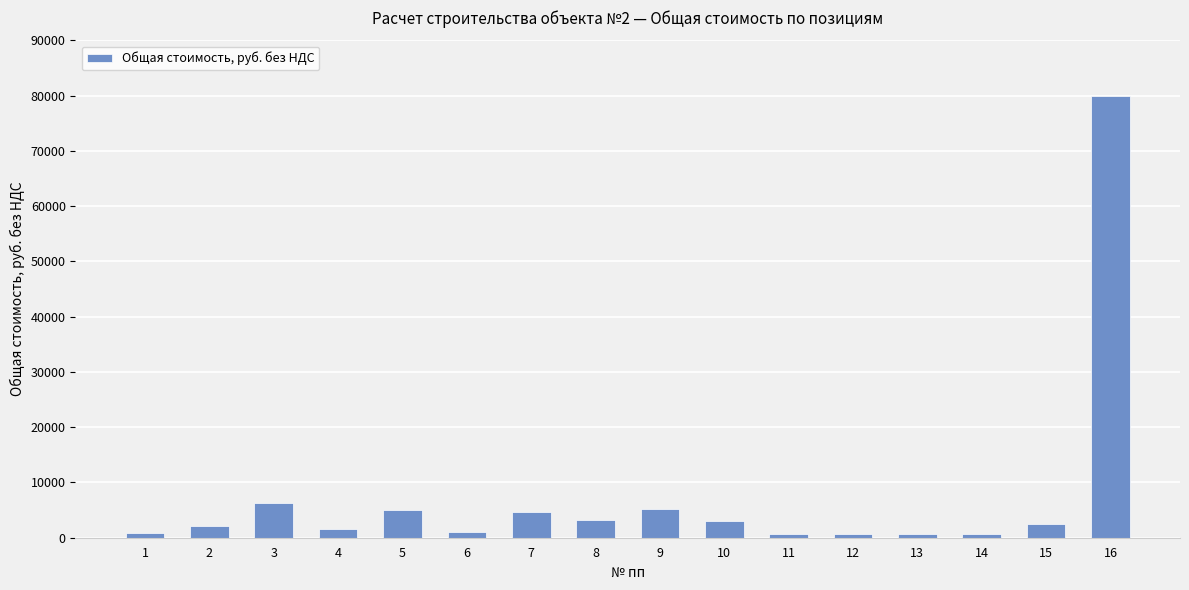

Where is the data nearest to the value 40286?

3